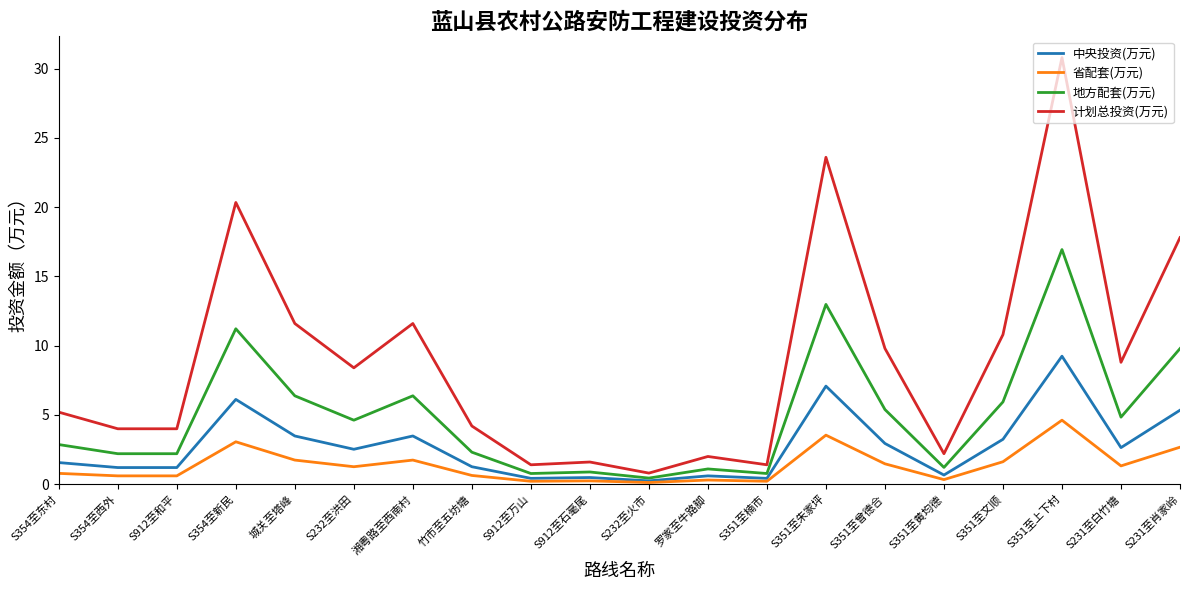

At which category is the sum across all series the highest?

S351至上下村